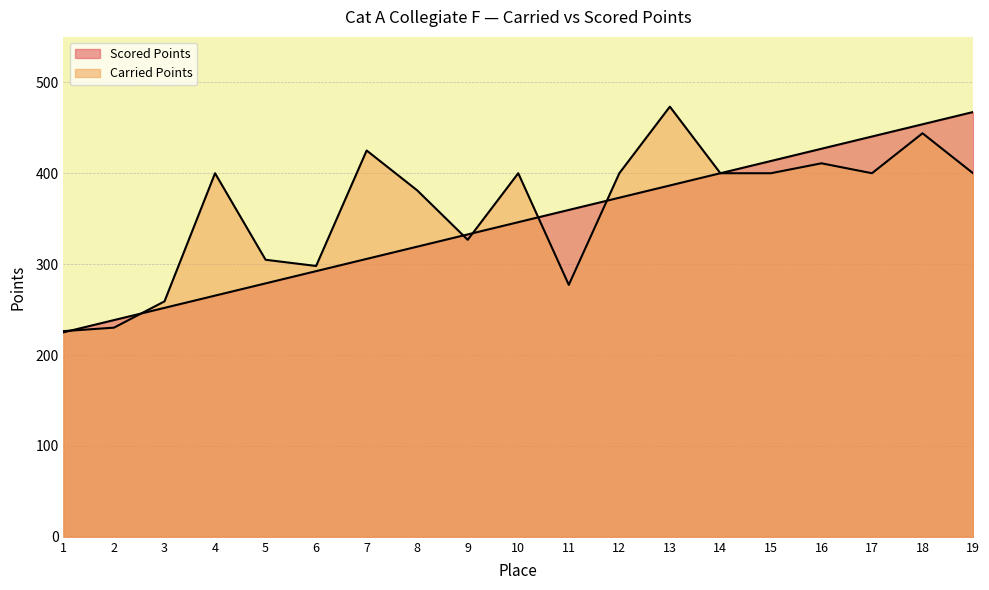

What is the difference between the maximum and minimum values in the Carried Points series?

247.0